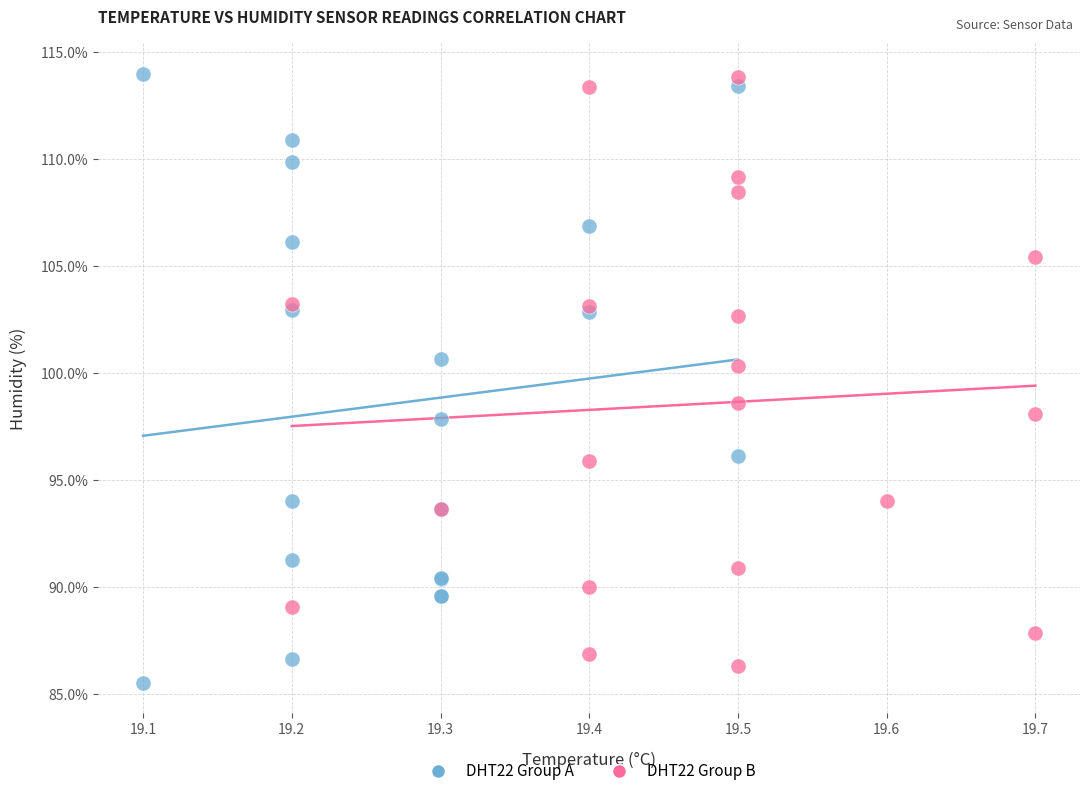

What are all the series names shown in the legend?

DHT22 Group A, DHT22 Group B